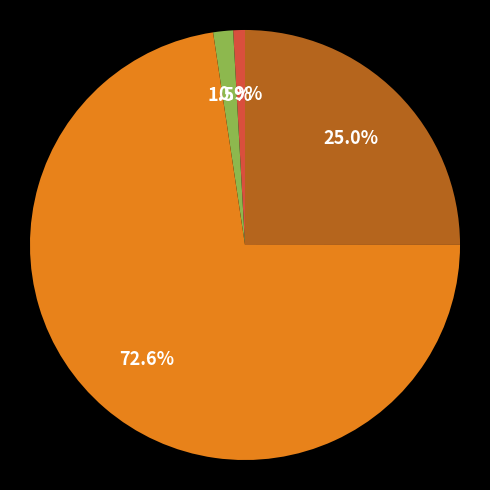

Does any single category account for the majority?

Yes